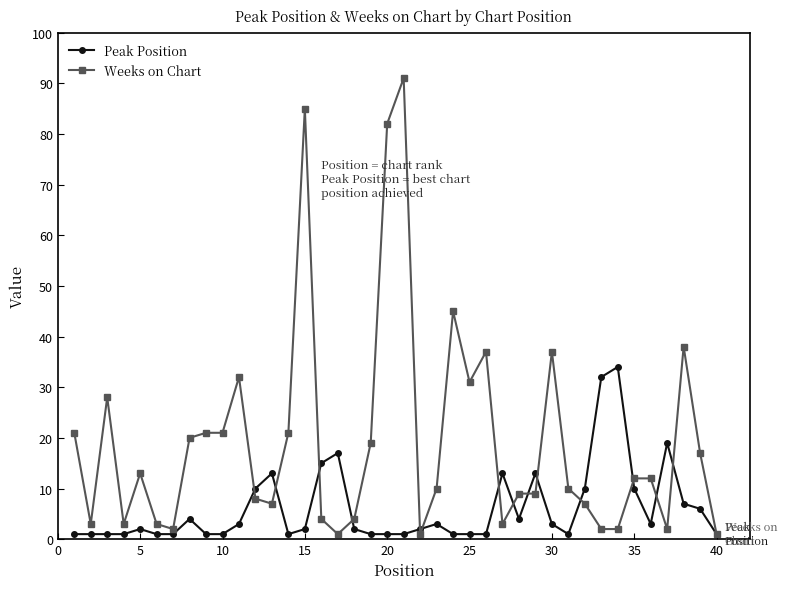

List the series in order of their overall mean, lowest first.

Peak Position, Weeks on Chart